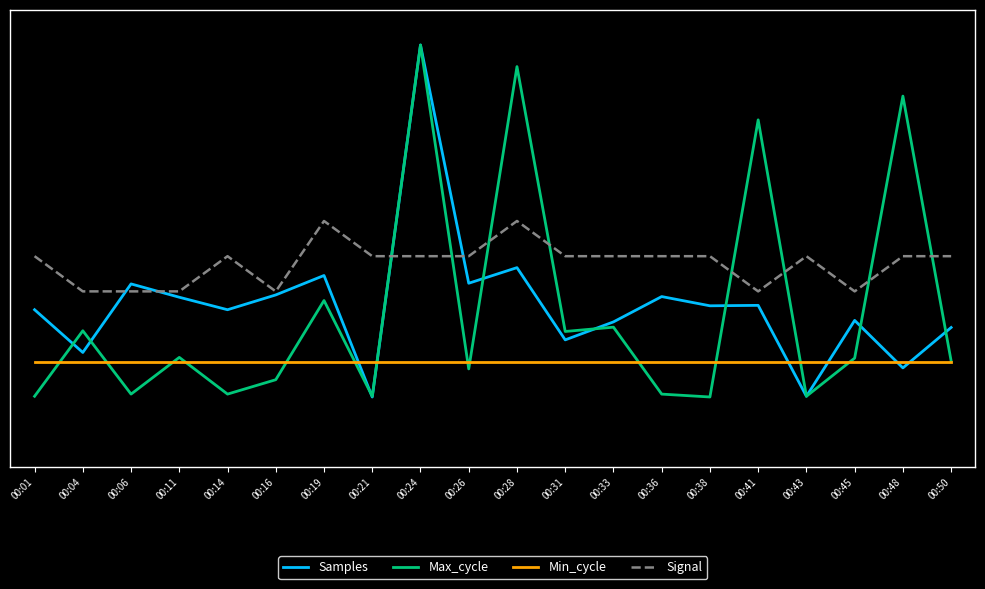

Does the chart have visible grid lines?

No